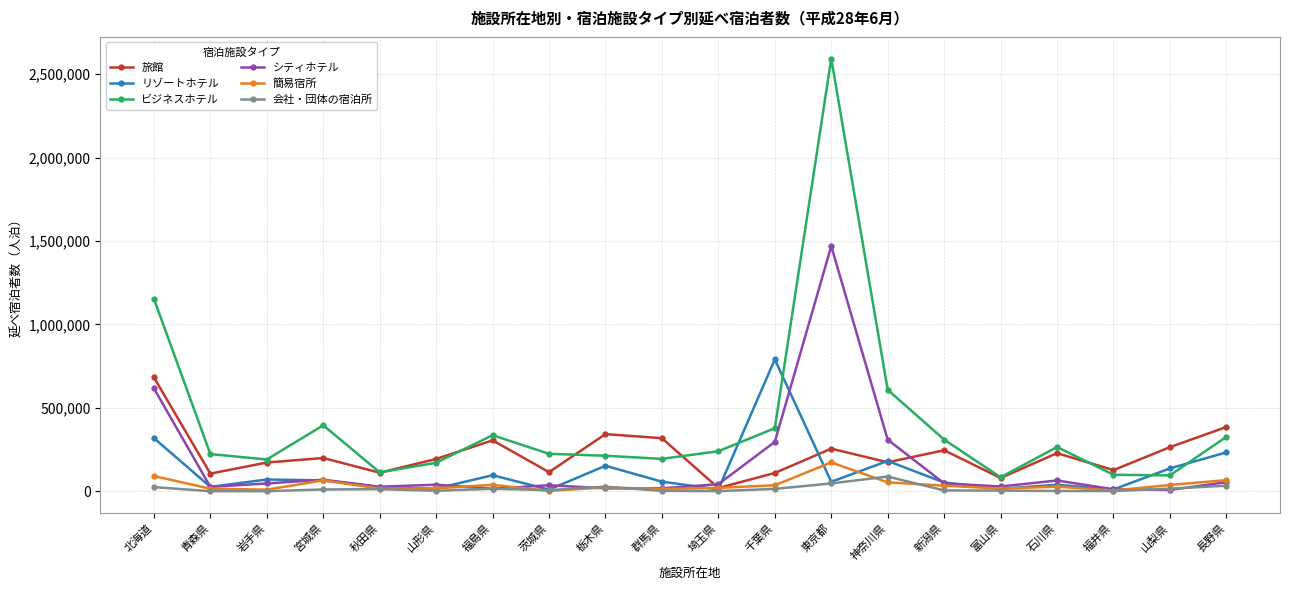

Is this an area chart (filled region under the line)?

No